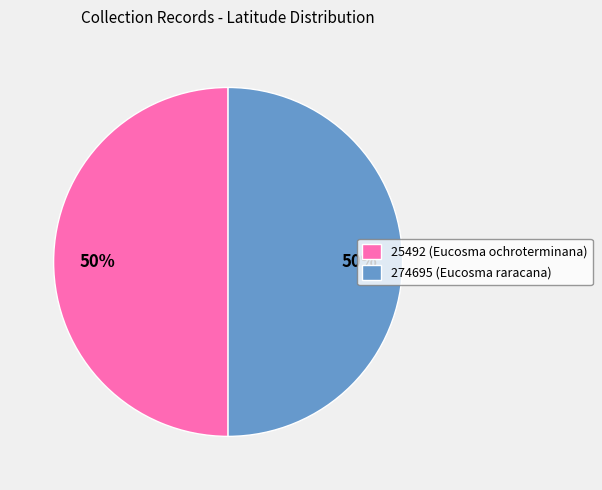

The 274695 slice represents 50% of the pie. True or false?

True